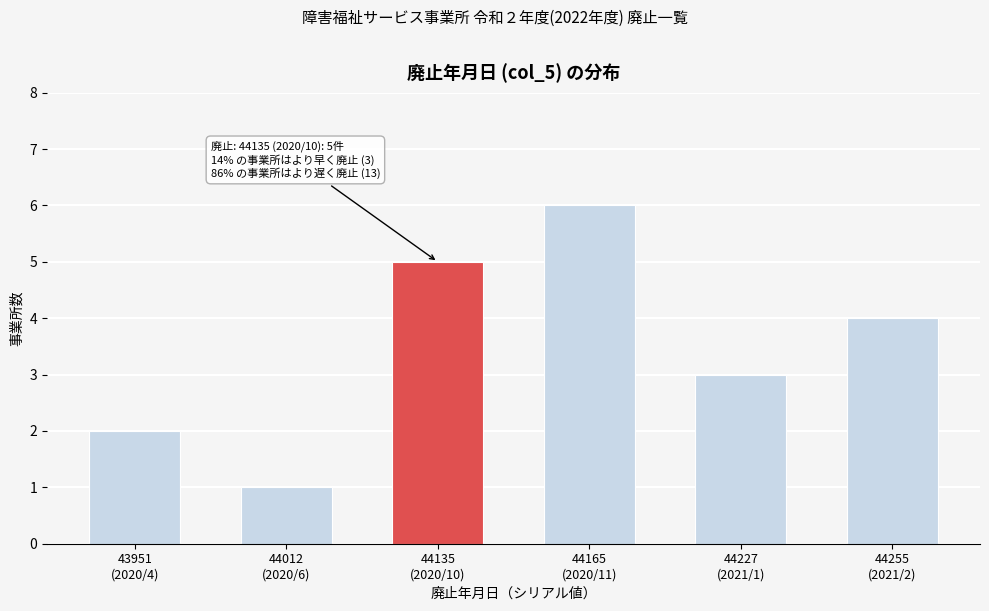

Reading left to right, list all the values displayed in this chart.

2	1	5	6	3	4